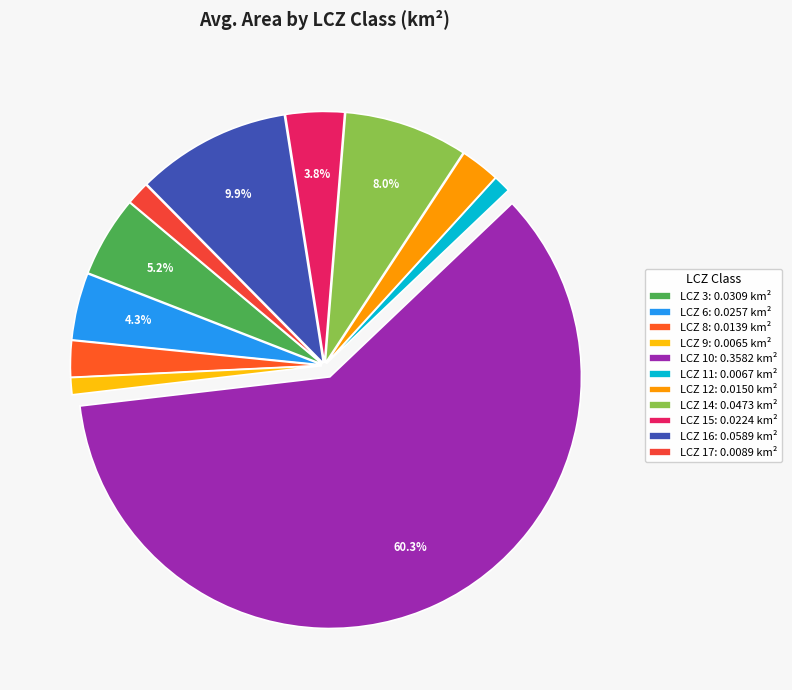

Count the number of slices in the pie.

11